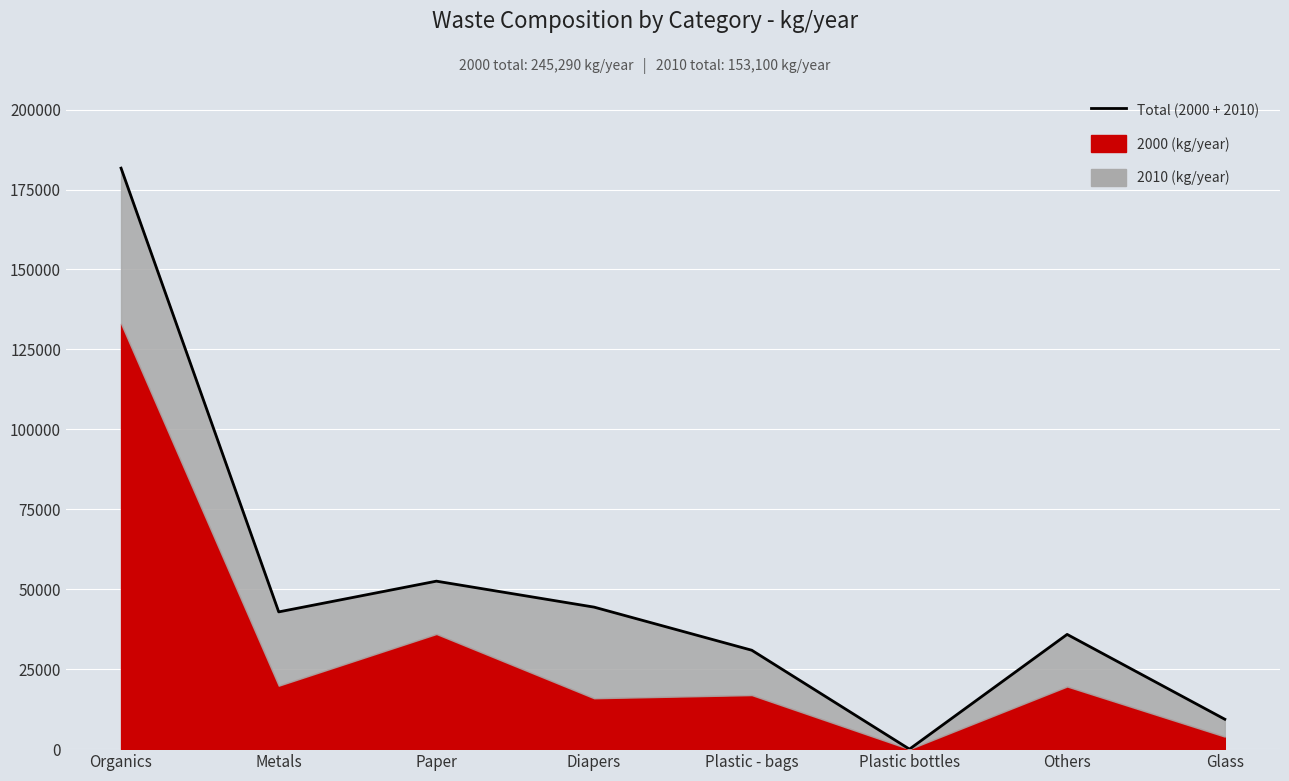

Rank the categories by value from lowest to highest.

Plastic bottles, Glass, Plastic - bags, Others, Metals, Diapers, Paper, Organics